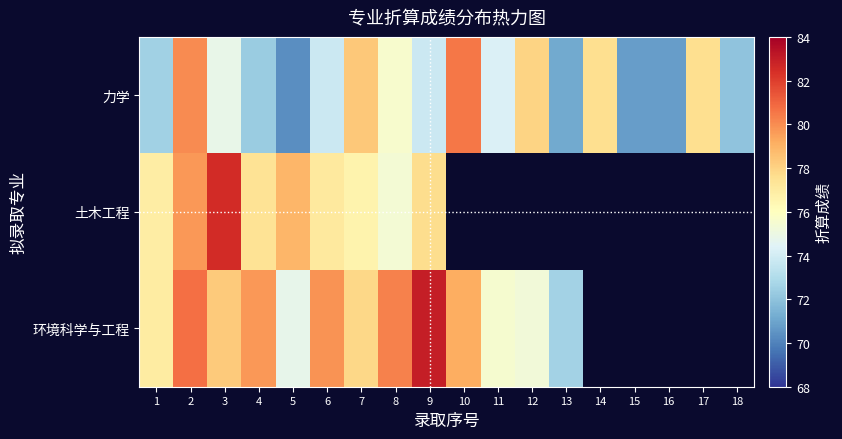

Which has a higher value, 10 or 17?

10